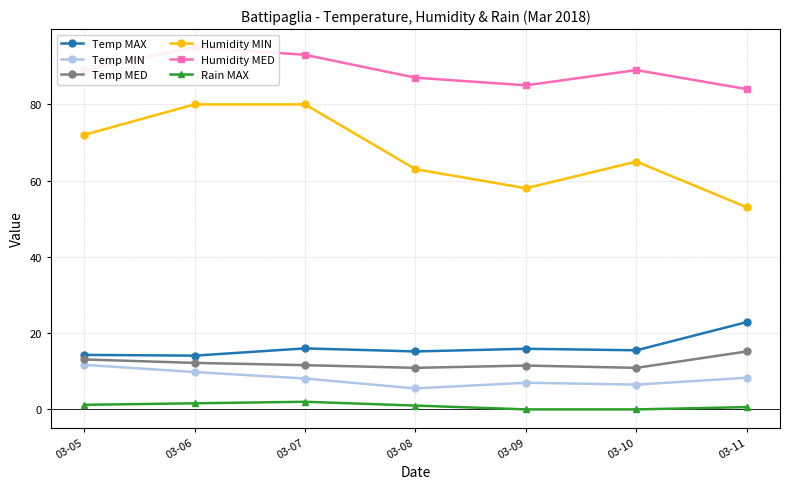

Which label corresponds to the smallest value in the chart?

03-09